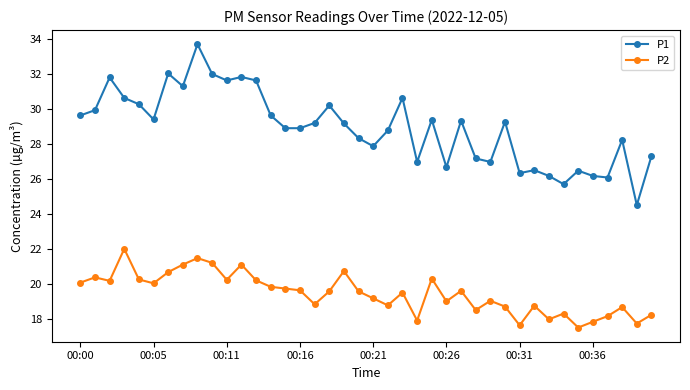

Rank the series by their maximum value, from lowest to highest.

P2, P1